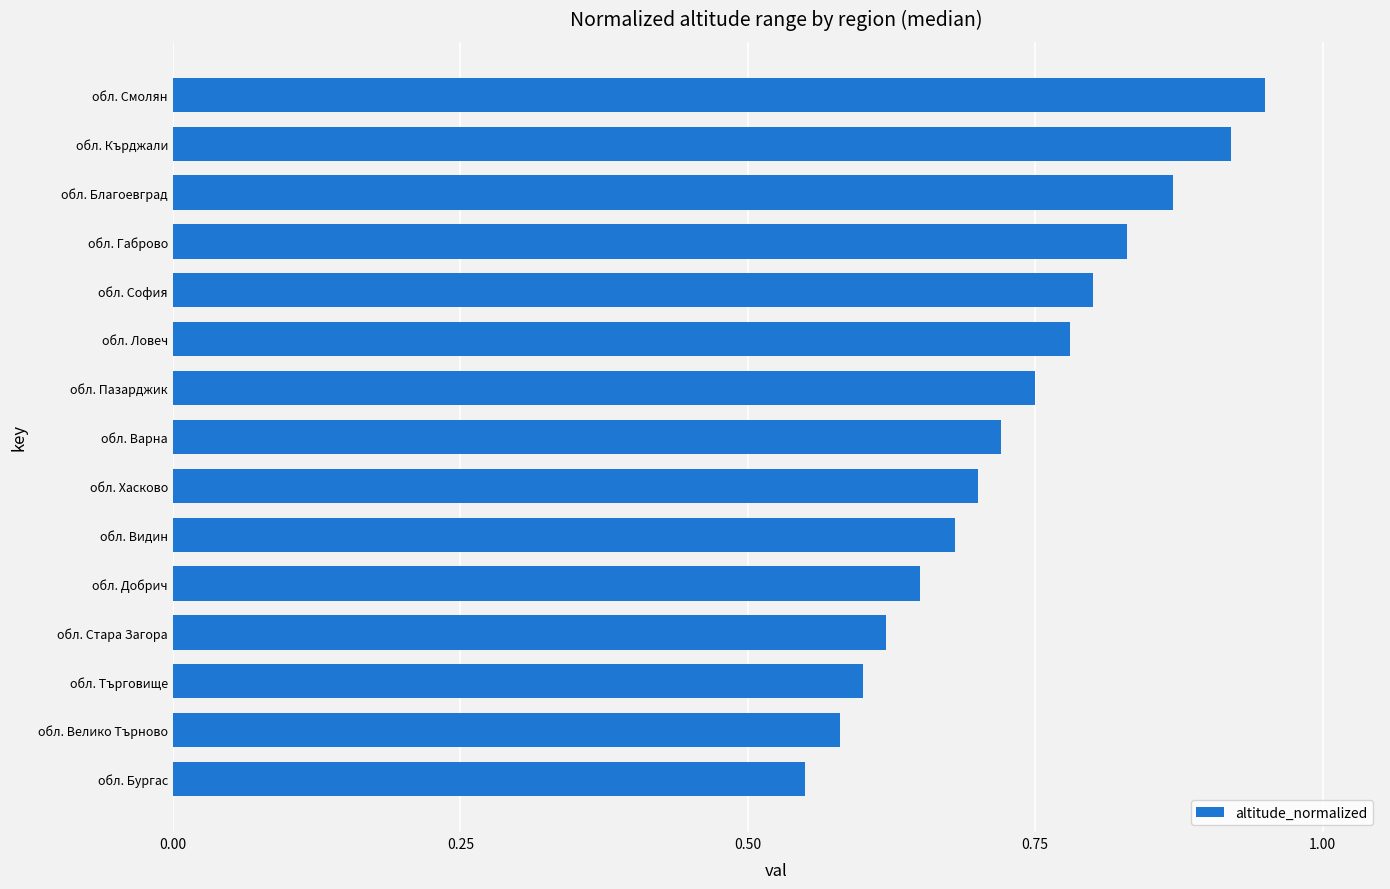

What is the difference between the second highest and second lowest values?

0.3